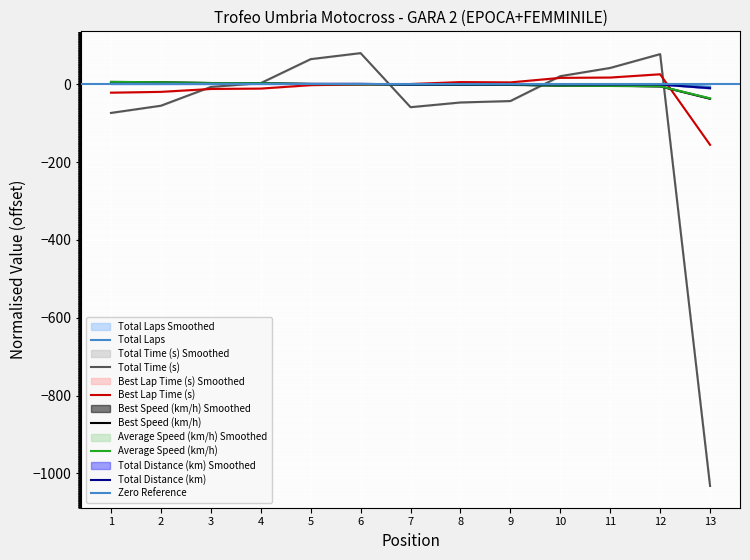

True or false: Average Speed (km/h) has more than 2 points higher than both neighbors.

False